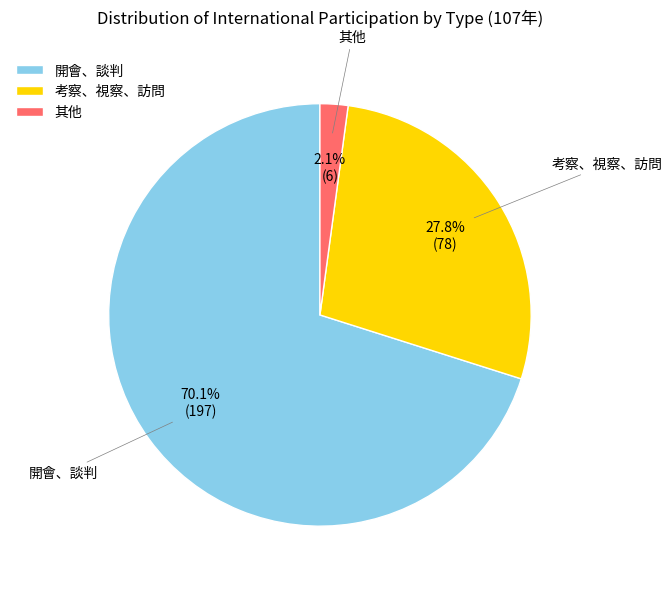

How many slices are in this pie chart?

3